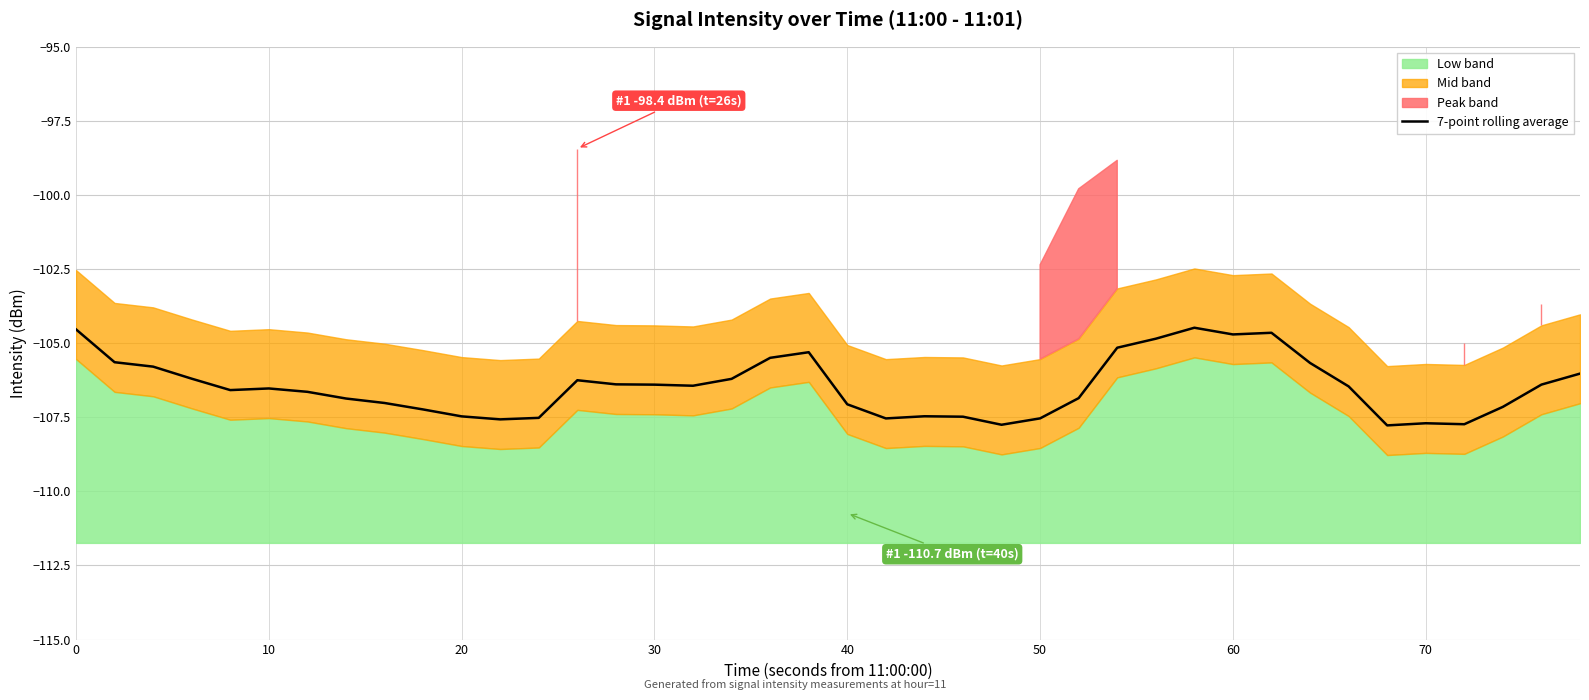

The value of 7-point rolling average at 0 is -72.8. True or false?

False